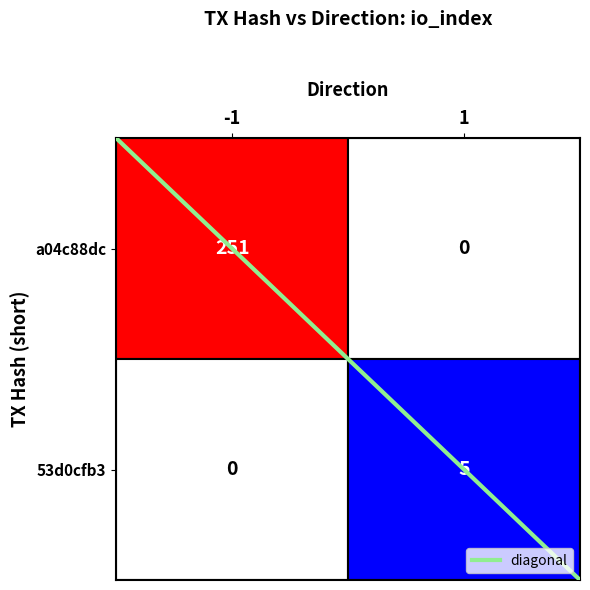

The value at -1 is 3. True or false?

False